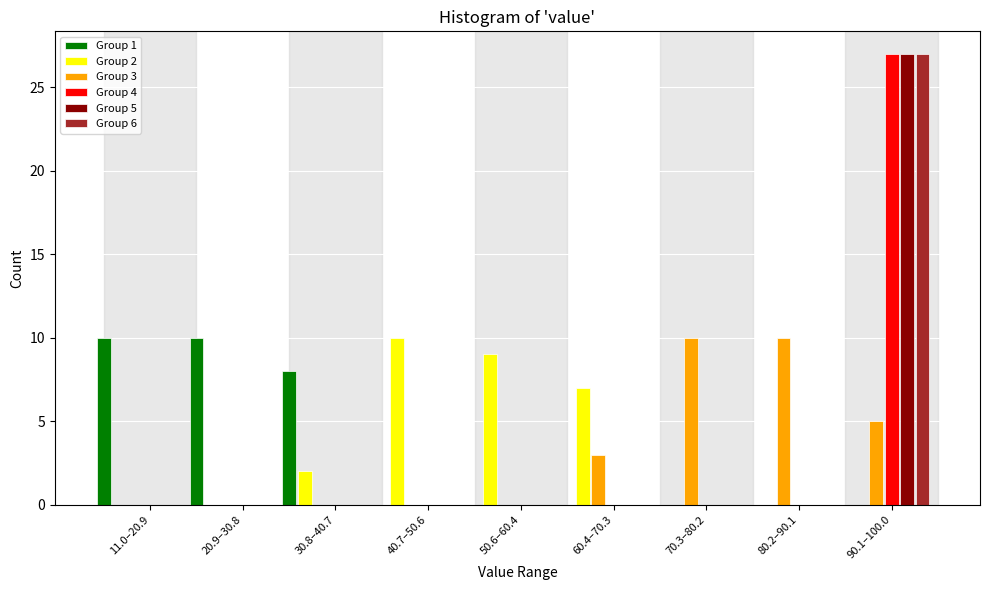

Is it true that Group 3 equals 10 at 80.2–90.1?

True